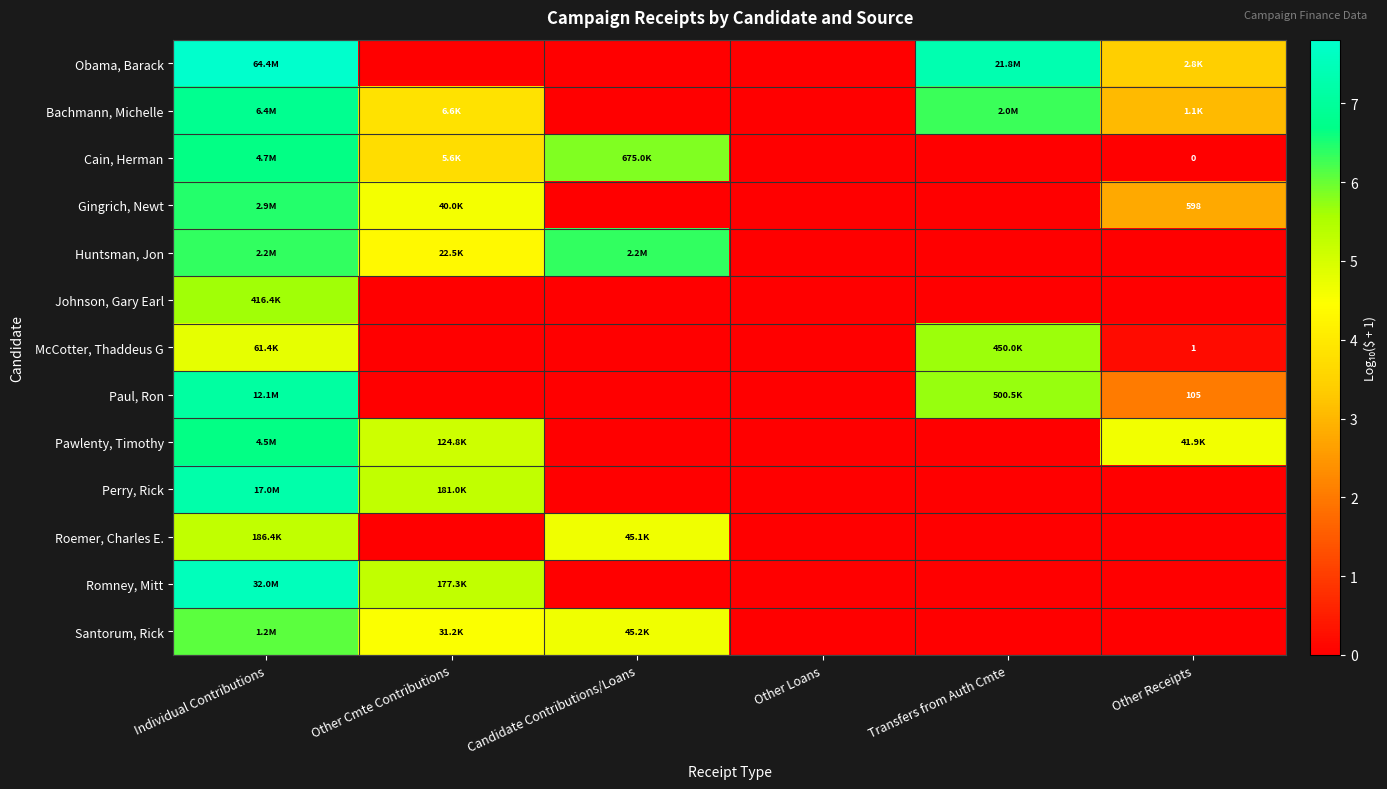

Which series has the largest range (max minus min)?

Obama, Barack